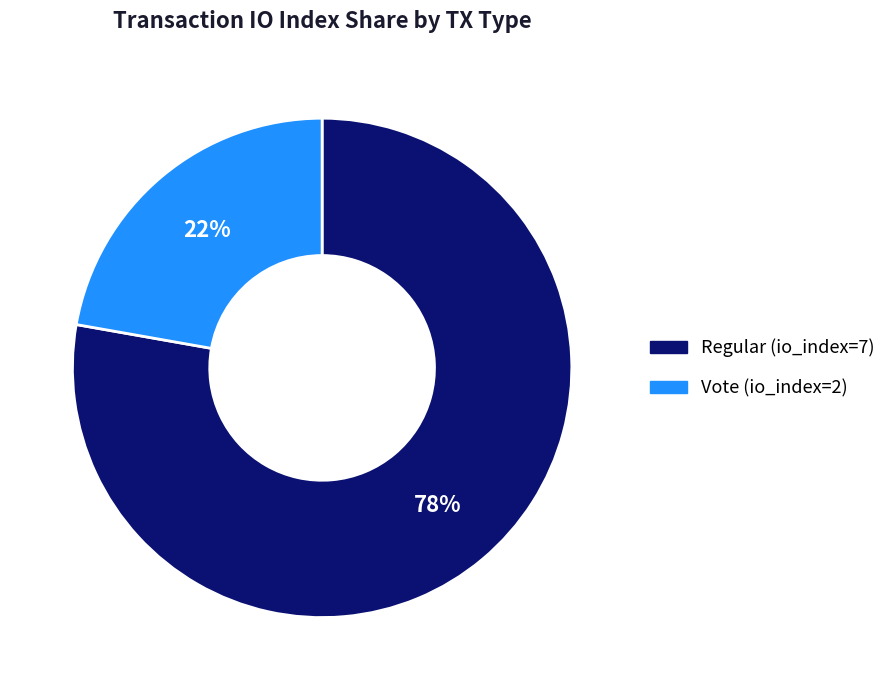

Which has a higher value, Vote (io_index=2) or Regular (io_index=7)?

Regular (io_index=7)